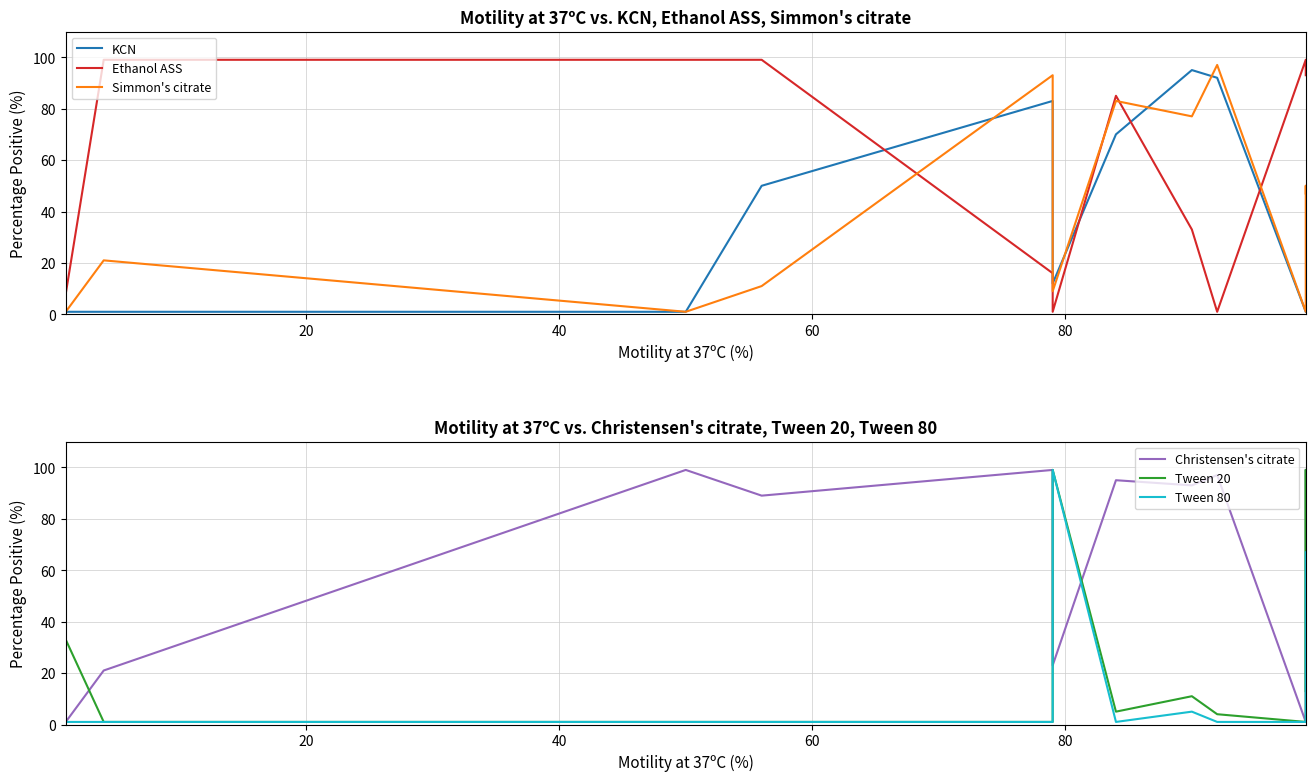

How many intersections are there between Tween 80 and KCN?

2